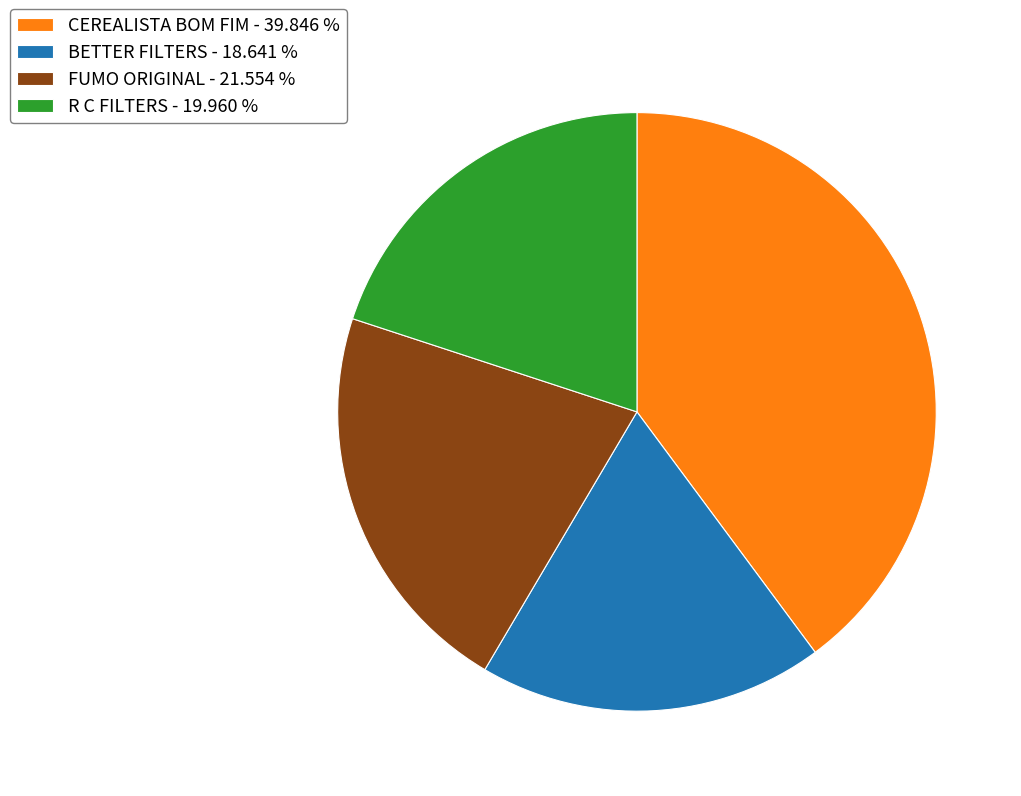

Rank the categories by value from highest to lowest.

CEREALISTA BOM FIM, FUMO ORIGINAL, R C FILTERS, BETTER FILTERS